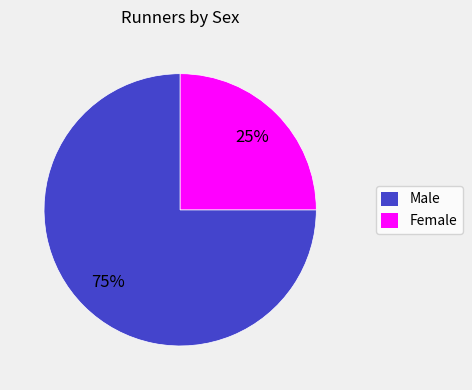

What is the ratio of the value at Female to the value at Male?

0.3